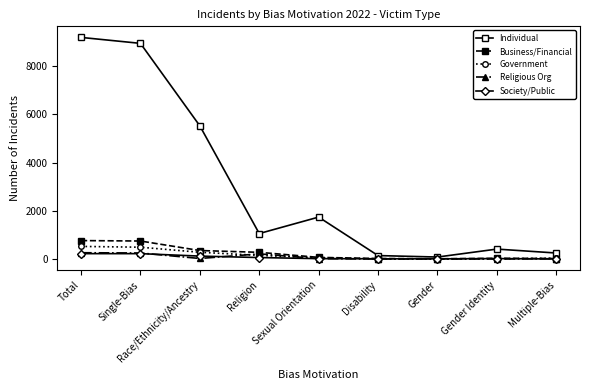

Which series has the widest spread of values?

Individual